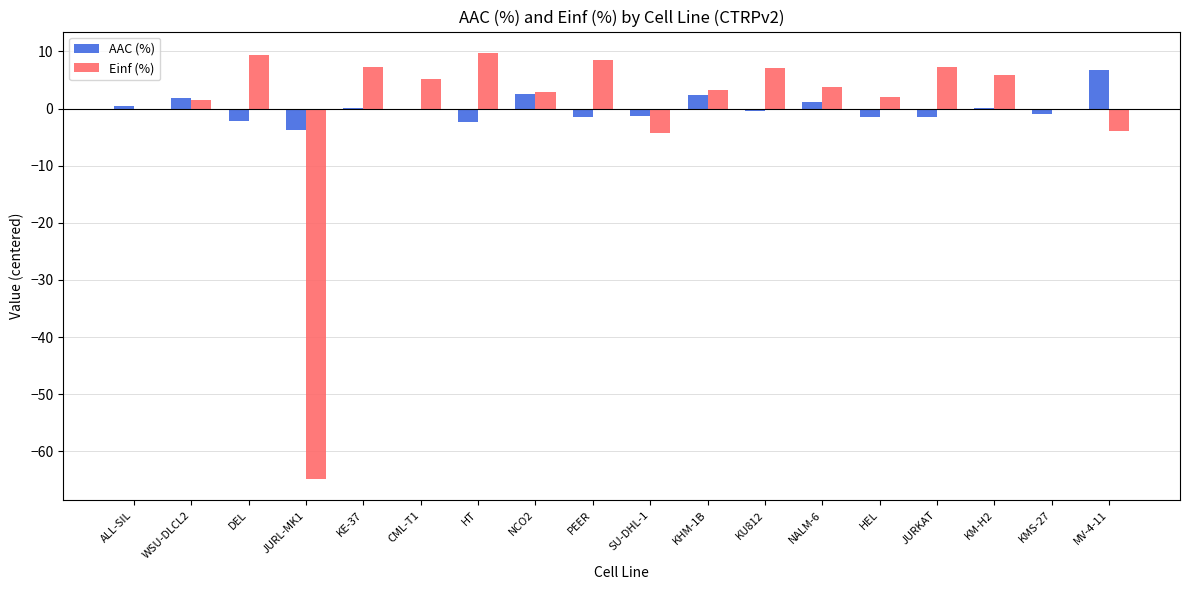

Is the value of Einf (%) at HT greater than the value of AAC (%) at KMS-27?

Yes